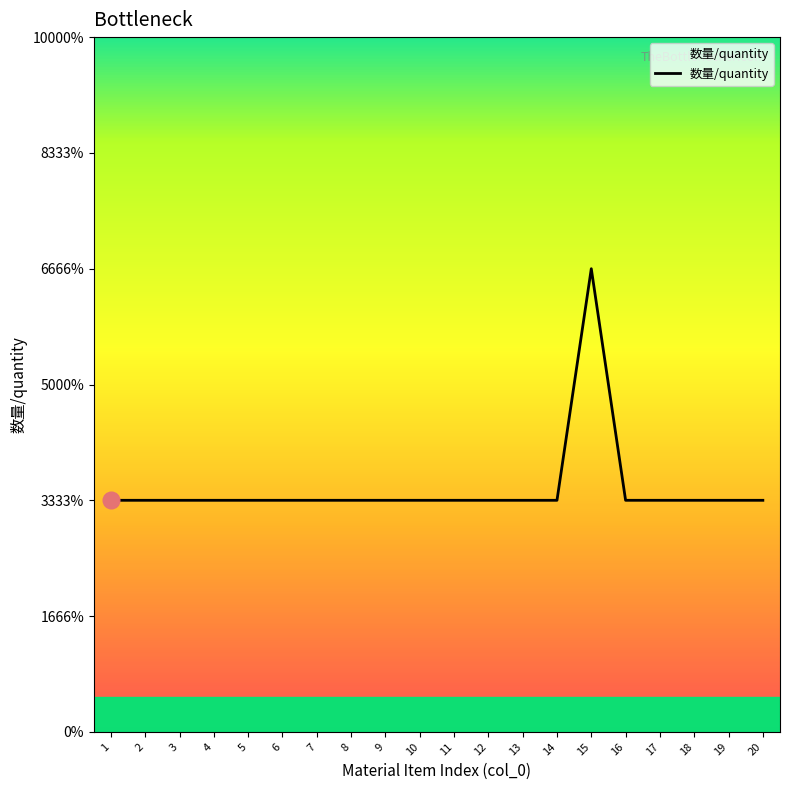

Is this an area chart (filled region under the line)?

Yes